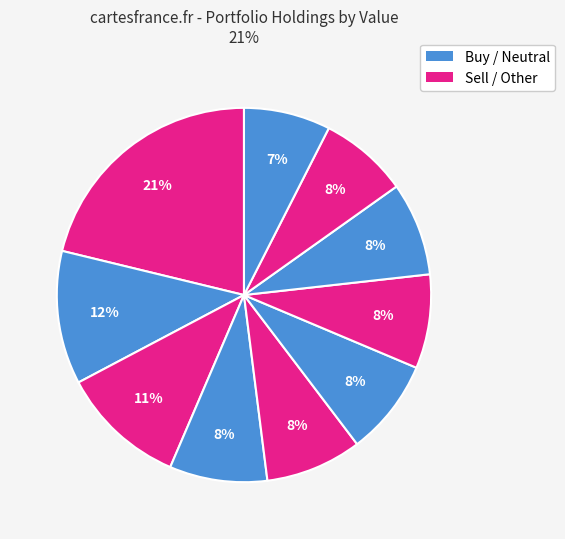

How many segments does this pie chart have?

10